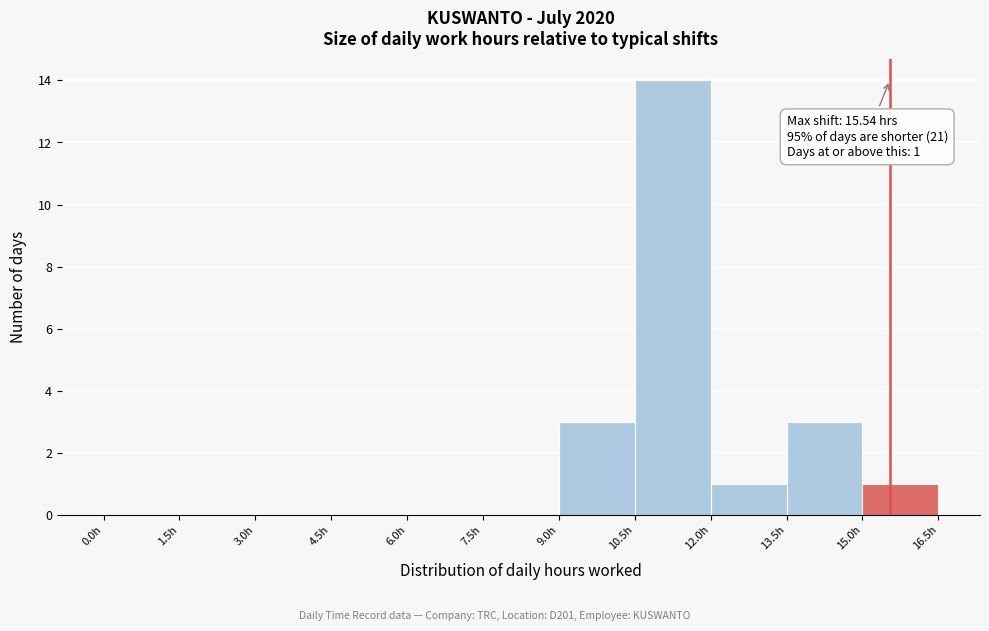

Over which range of the x-axis is the bar tallest?

10.5 to 12.0